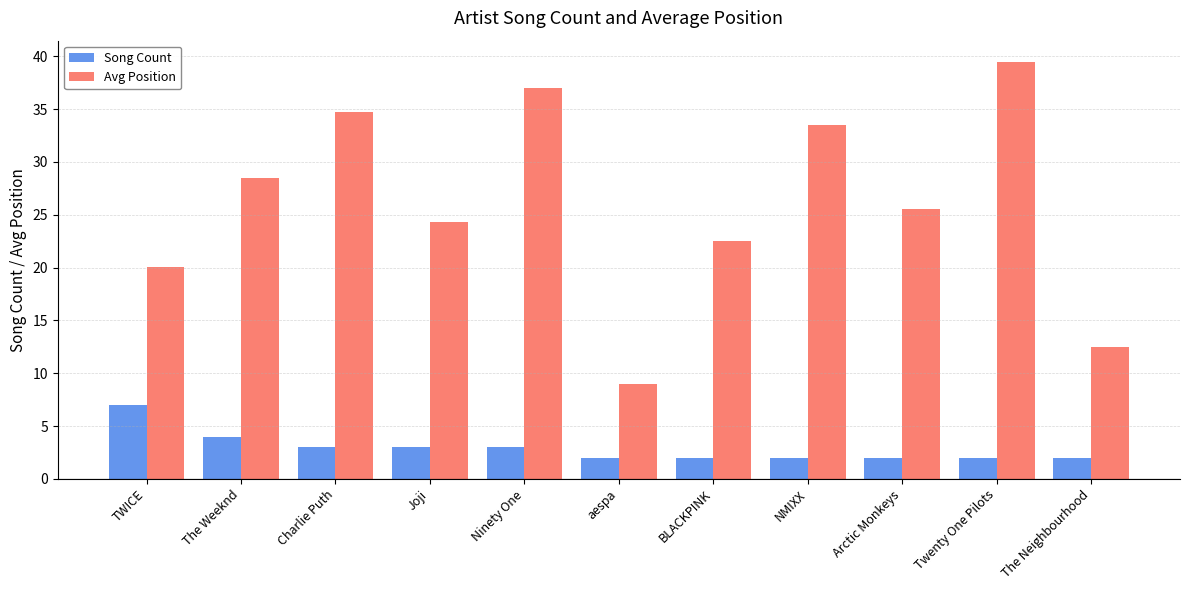

Which series changed the most between TWICE and Ninety One?

Avg Position